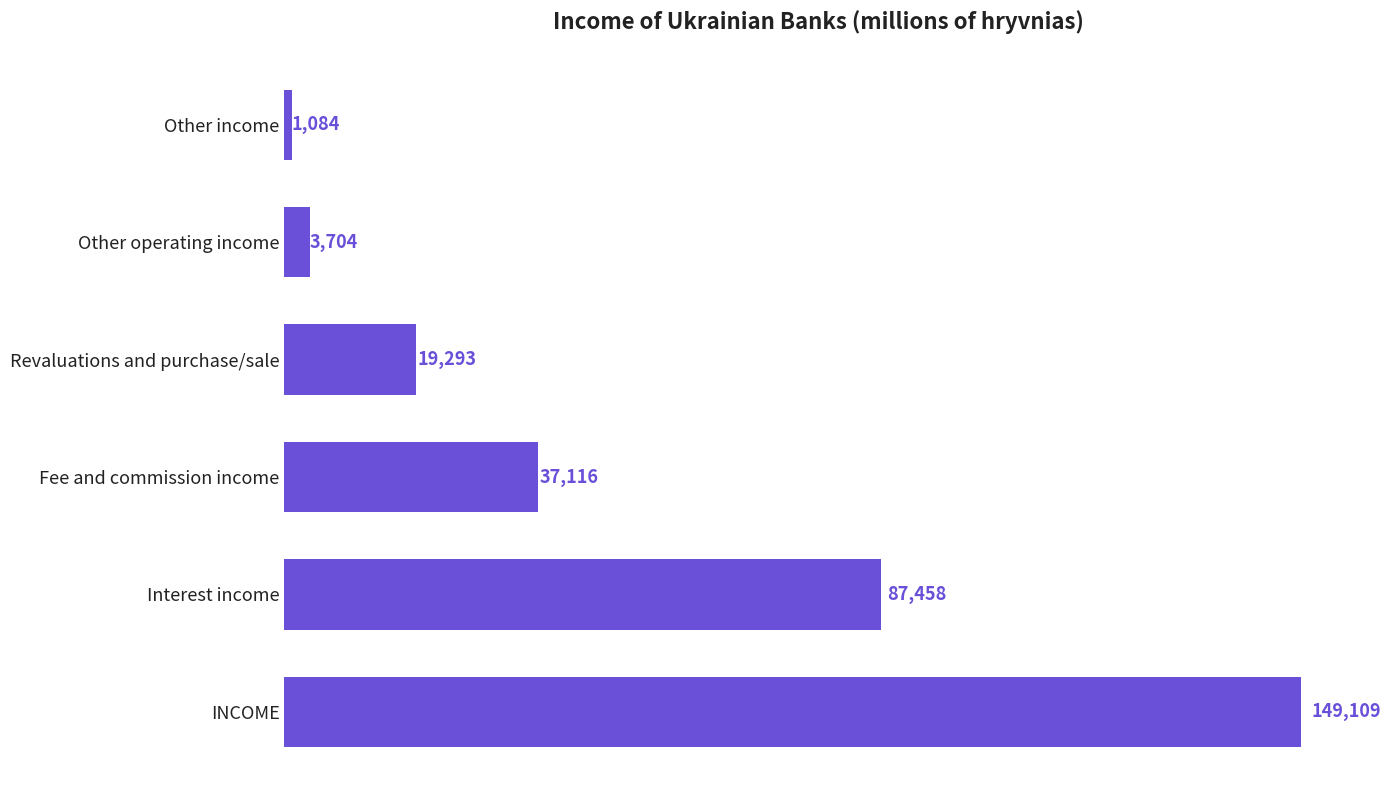

What is the smallest value displayed?

1084